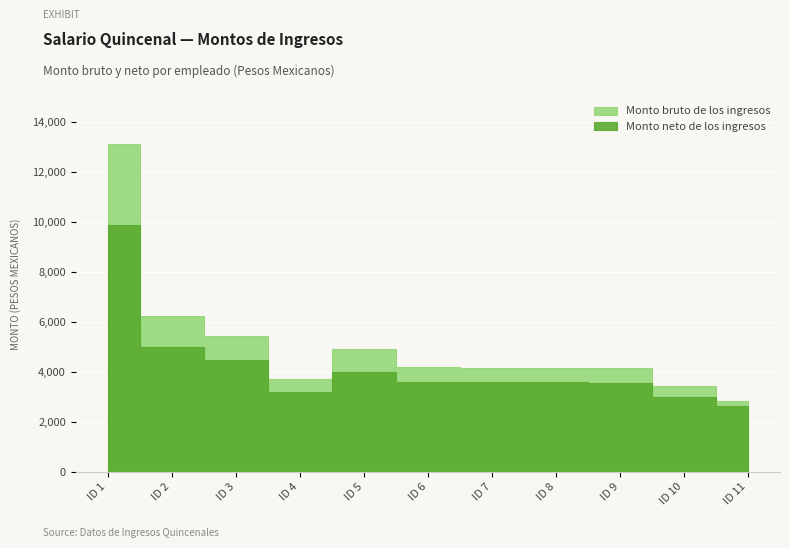

Rank the series at 11 from lowest to highest value.

Monto neto de los ingresos, Monto bruto de los ingresos